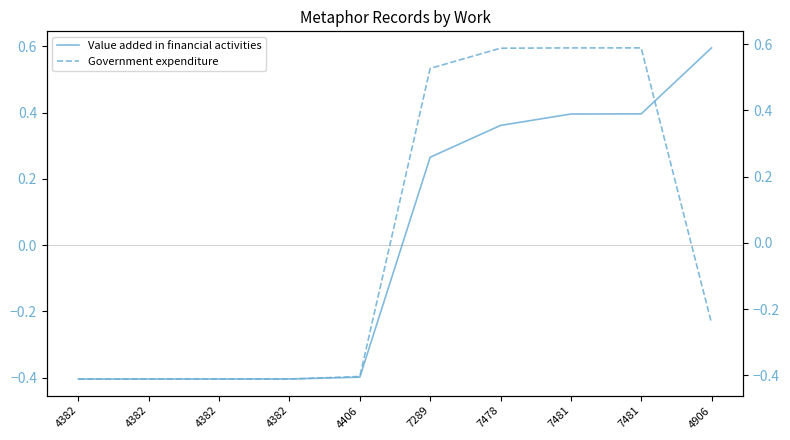

What is the approximate value of Government expenditure at 4406?

-0.4